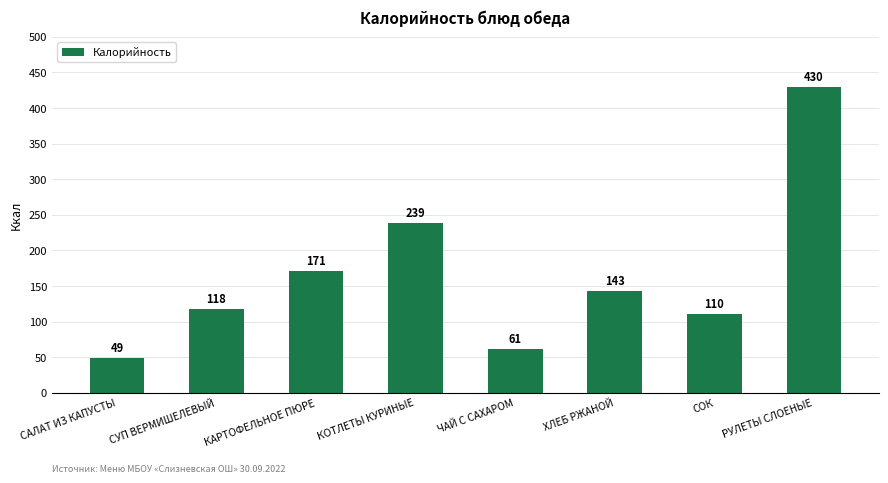

Approximately how many times larger is the value at РУЛЕТЫ СЛОЕНЫЕ compared to КОТЛЕТЫ КУРИНЫЕ?

1.8